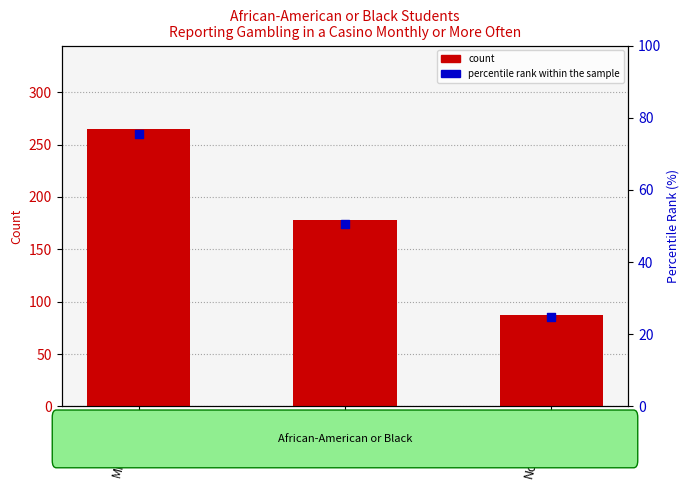

At which category is the sum across all series the highest?

Minnesota